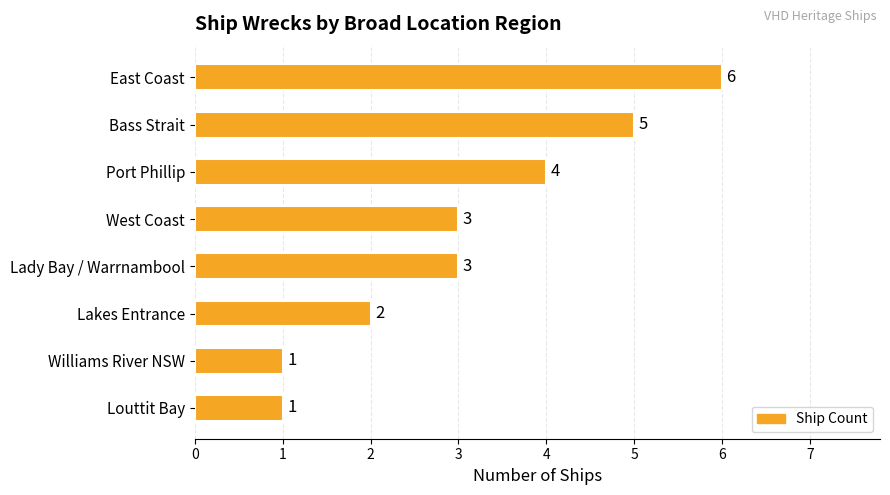

What value does the data have at East Coast?

6